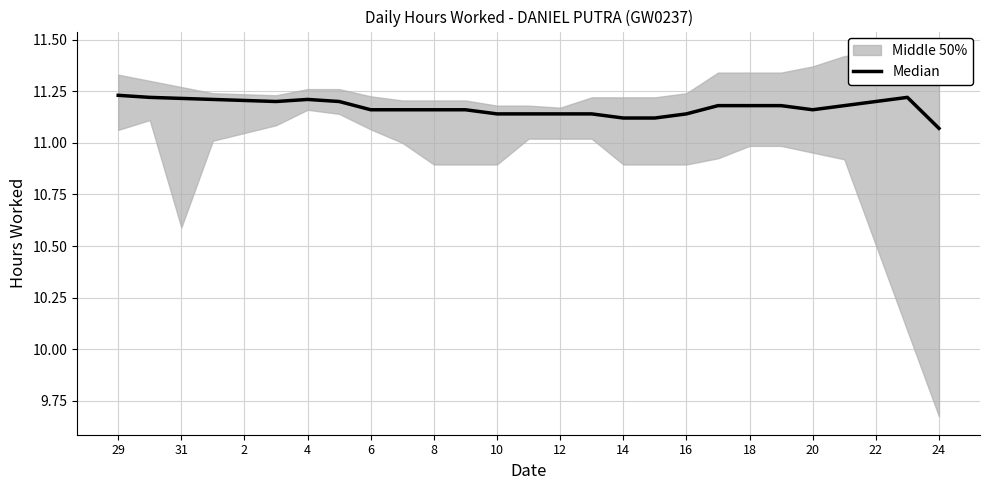

Which has a higher value, 8 or 18?

8